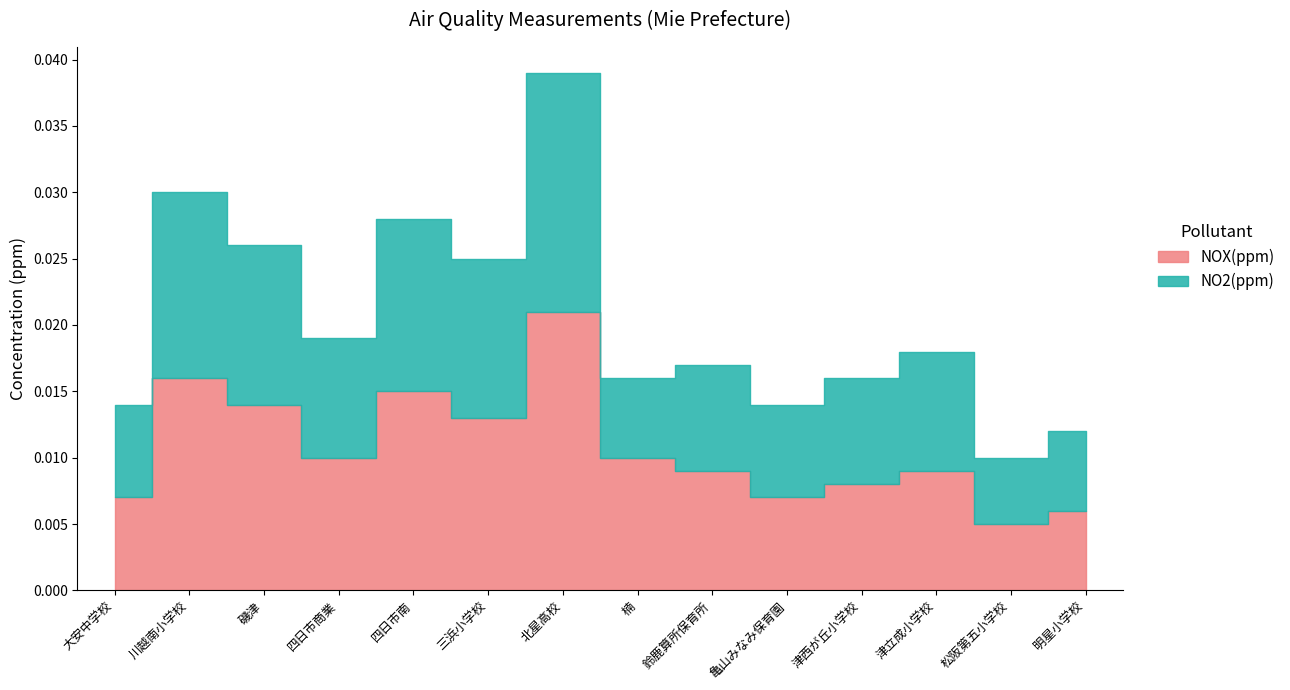

How many categories are shown in the chart?

14